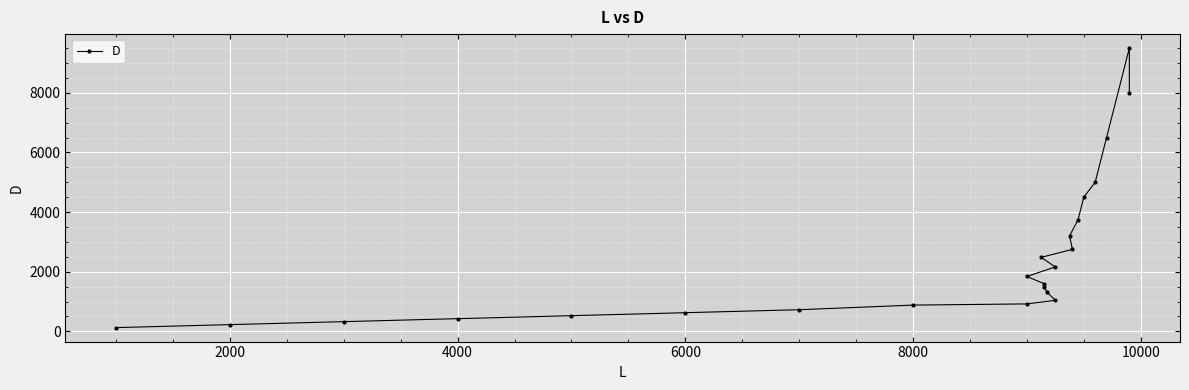

What is the label of the 8th point from the left?

8000